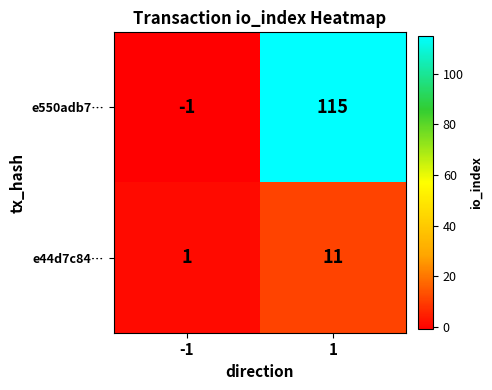

What is the maximum value shown in the chart?

115